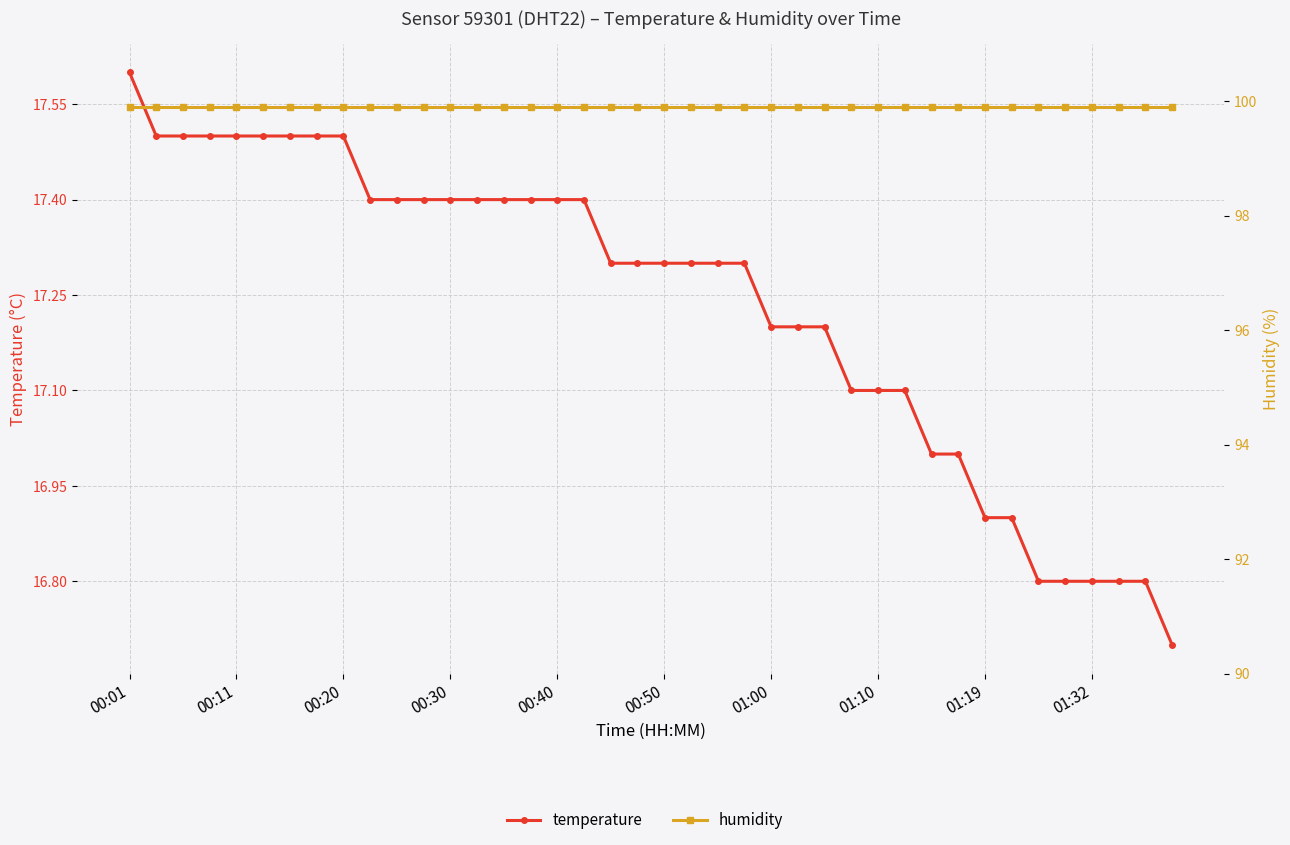

At how many categories does at least one series exceed 46?

40